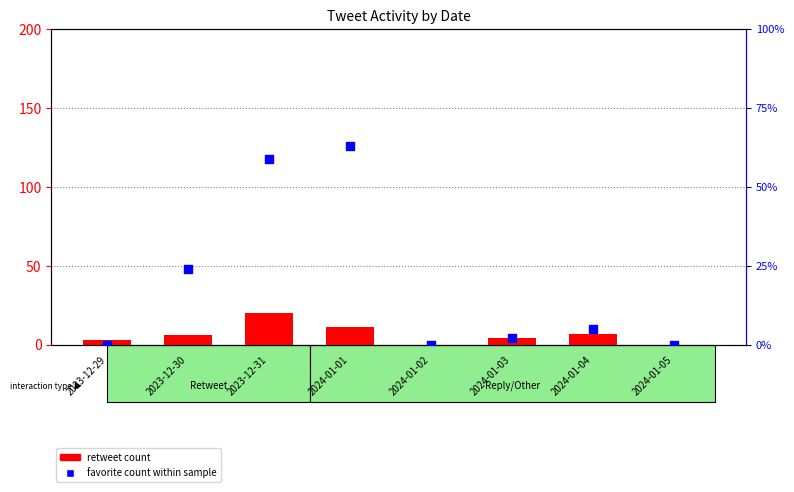

At how many categories does at least one series exceed 29?

2